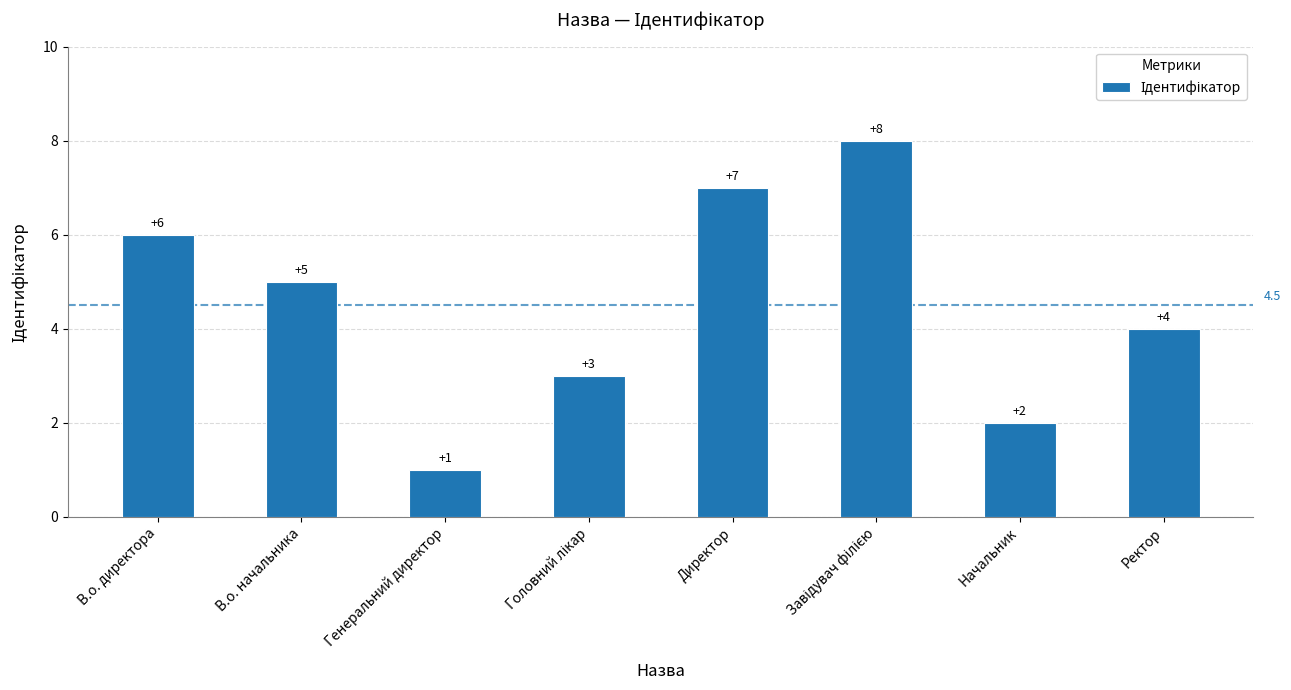

What is the label of the 8th bar from the right?

В.о. директора